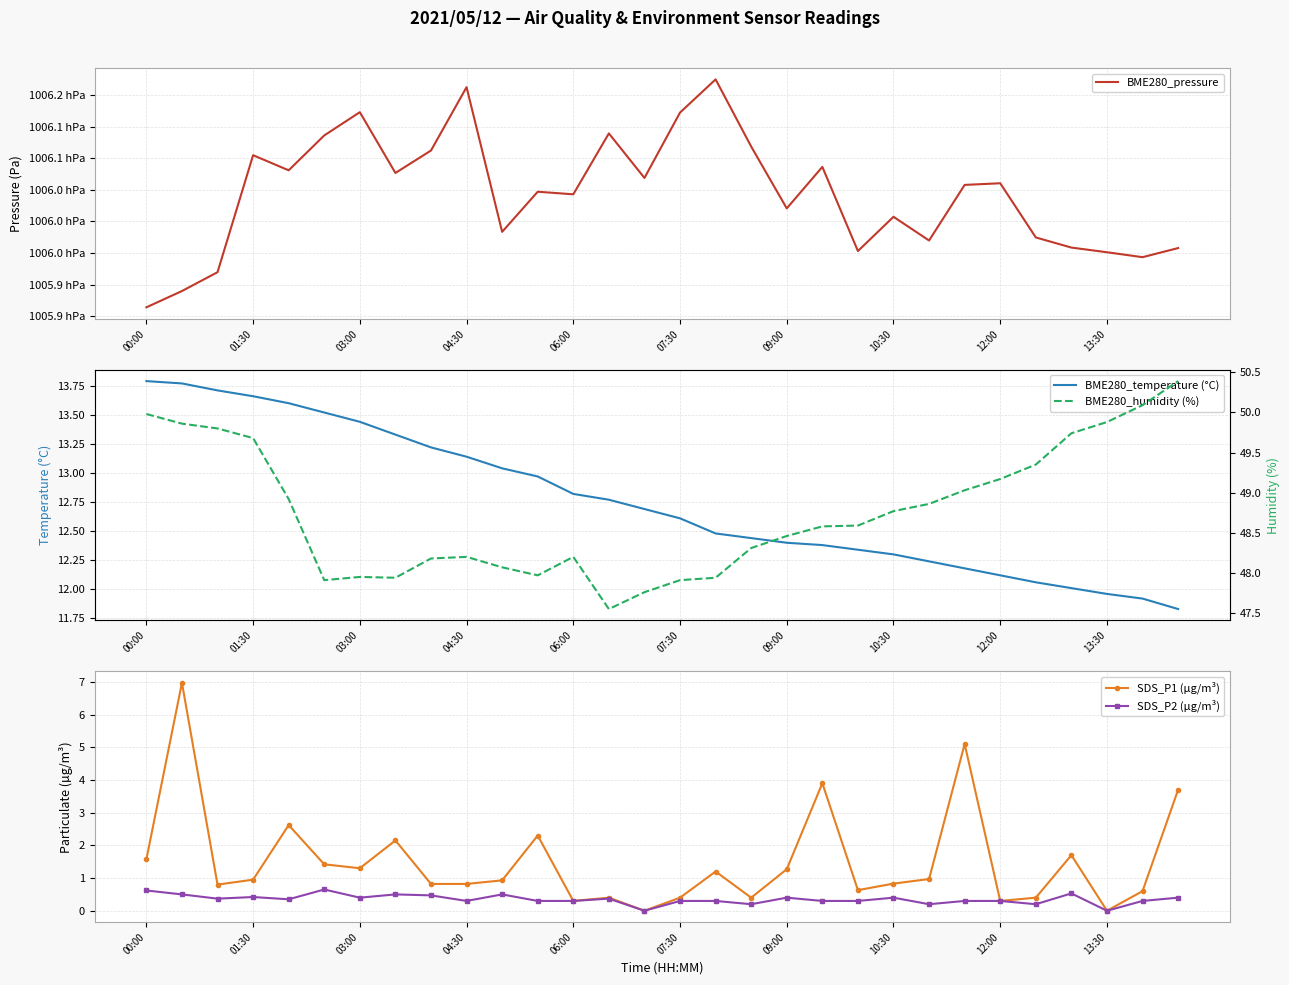

How many lines are shown in the chart?

5